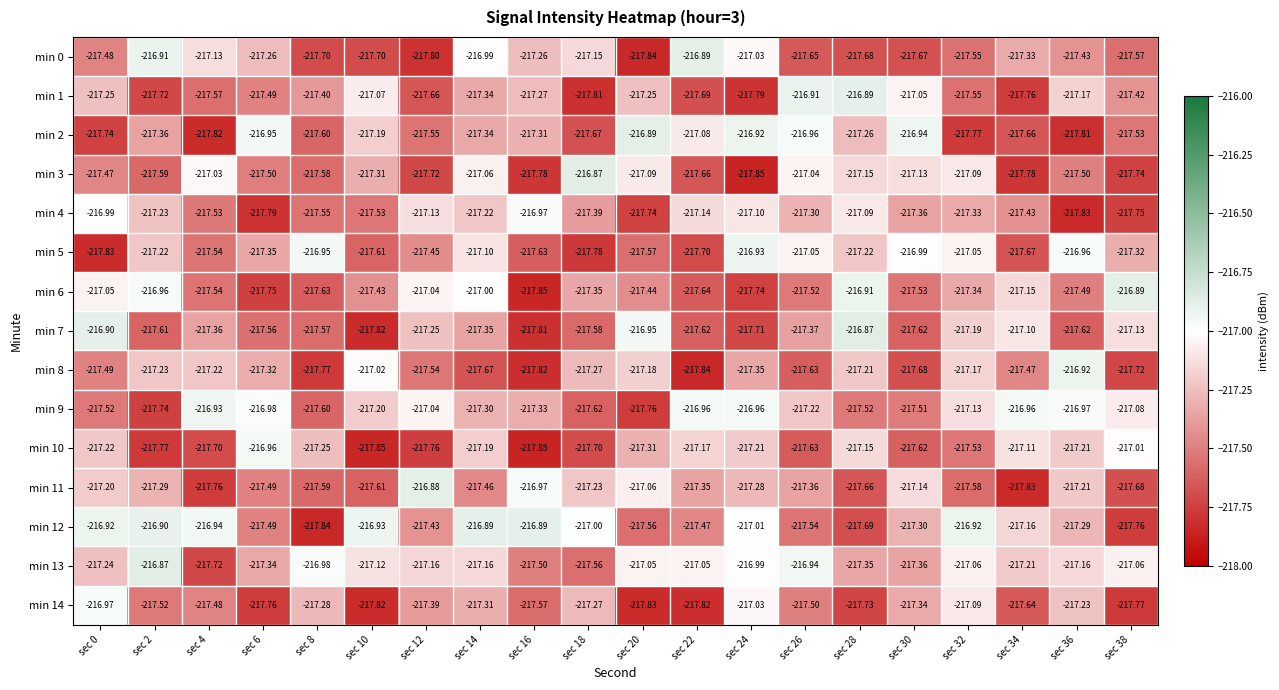

Is the value of min 10 at sec 6 greater than the value of min 7 at sec 36?

Yes